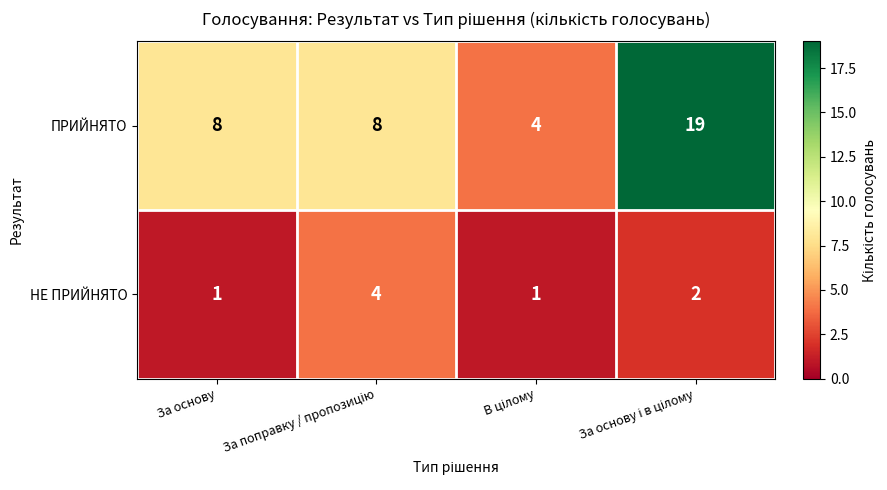

Which series has the largest total across all categories?

ПРИЙНЯТО